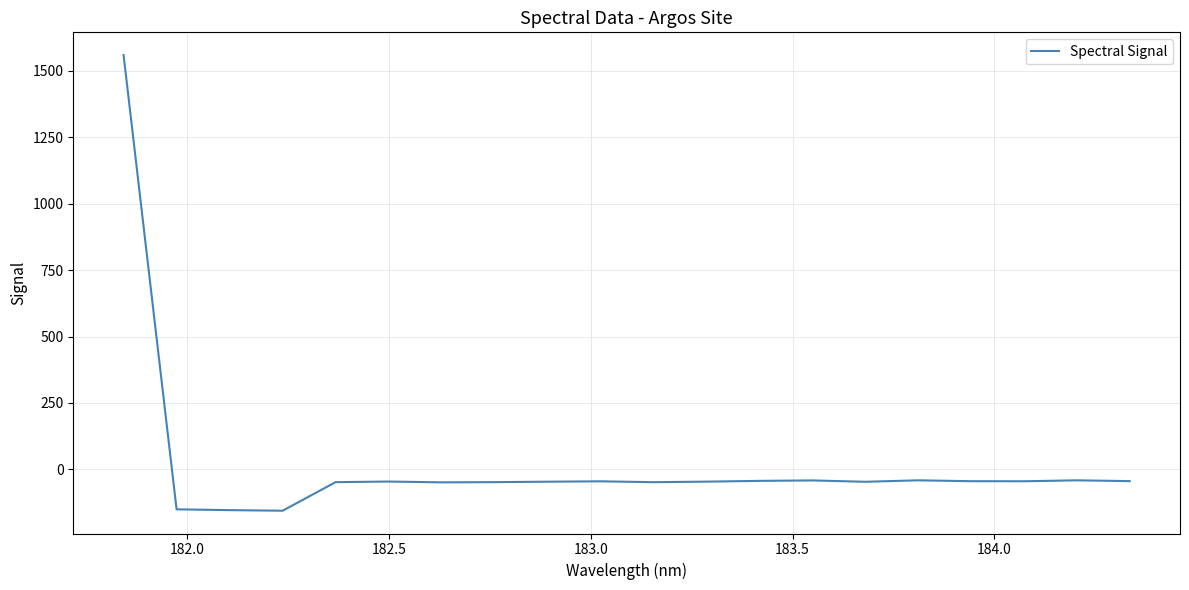

What is the smallest value displayed?

-156.1